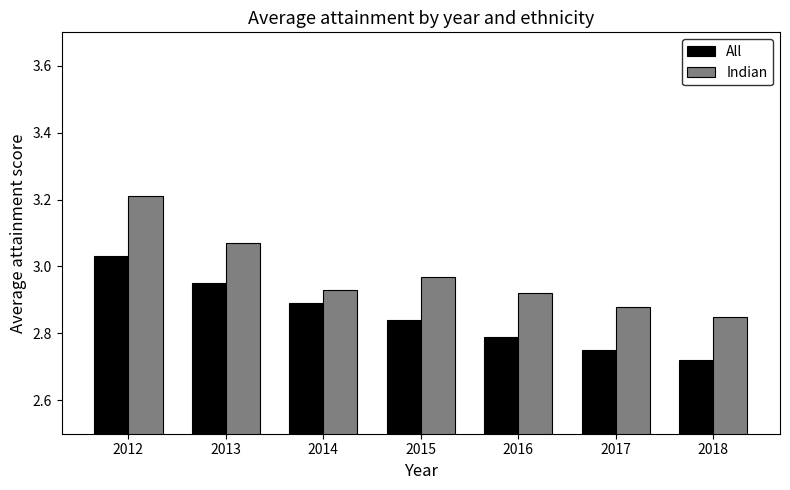

At how many categories does at least one series exceed 2?

7